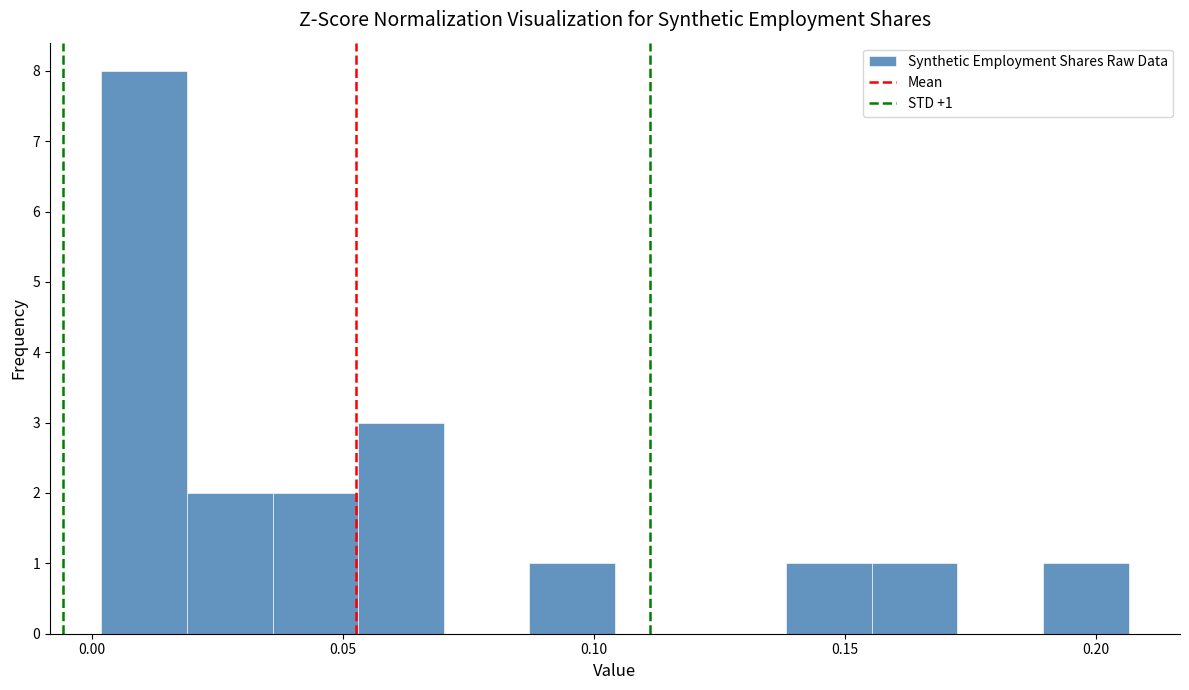

Around what value on the x-axis is the tallest bar? Give the approximate position of its centre, as read against the axis.

0.010